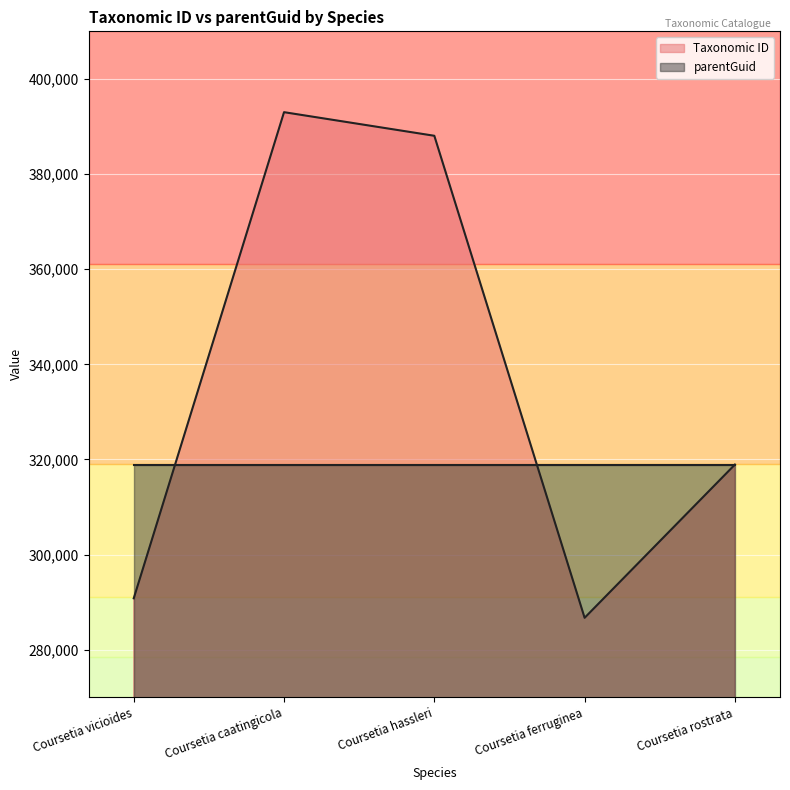

What is the ratio of the value at Coursetia hassleri to the value at Coursetia vicioides?

1.3